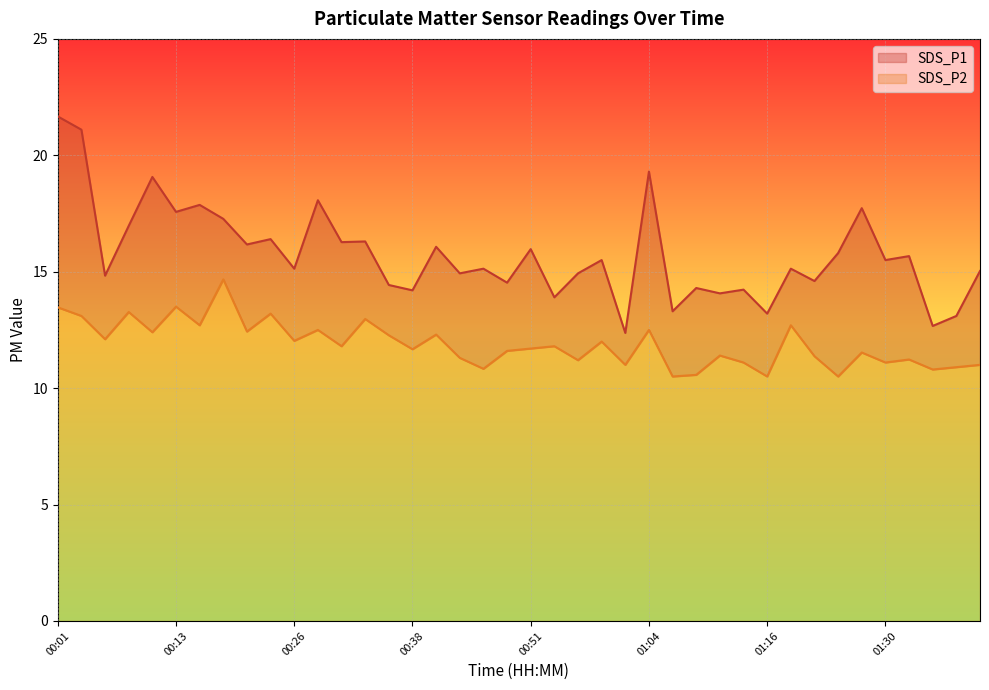

True or false: SDS_P2 has a value of 12.7 at 01:19.

True